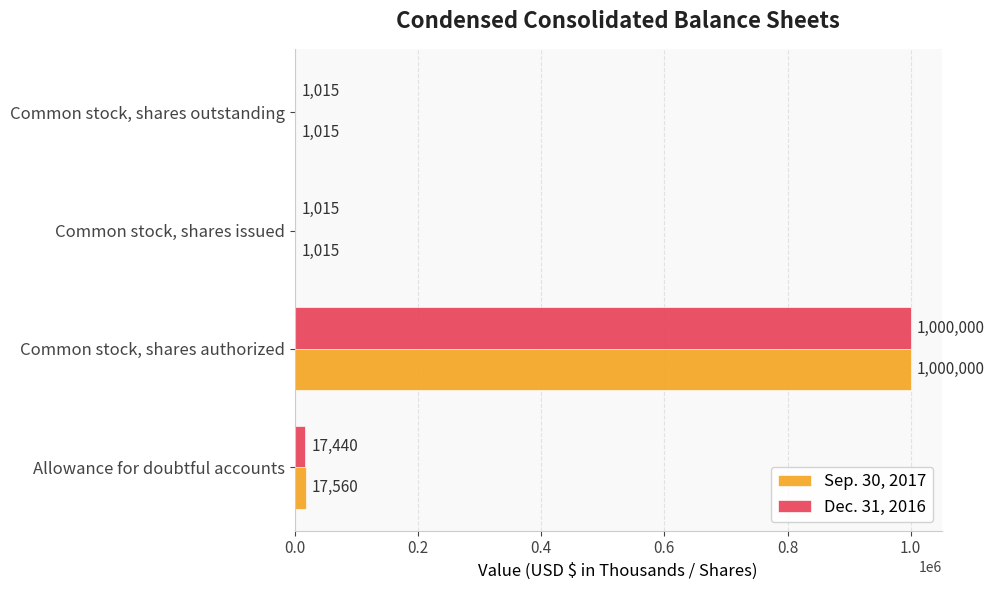

What is the sum of all Dec. 31, 2016 values?

1019470